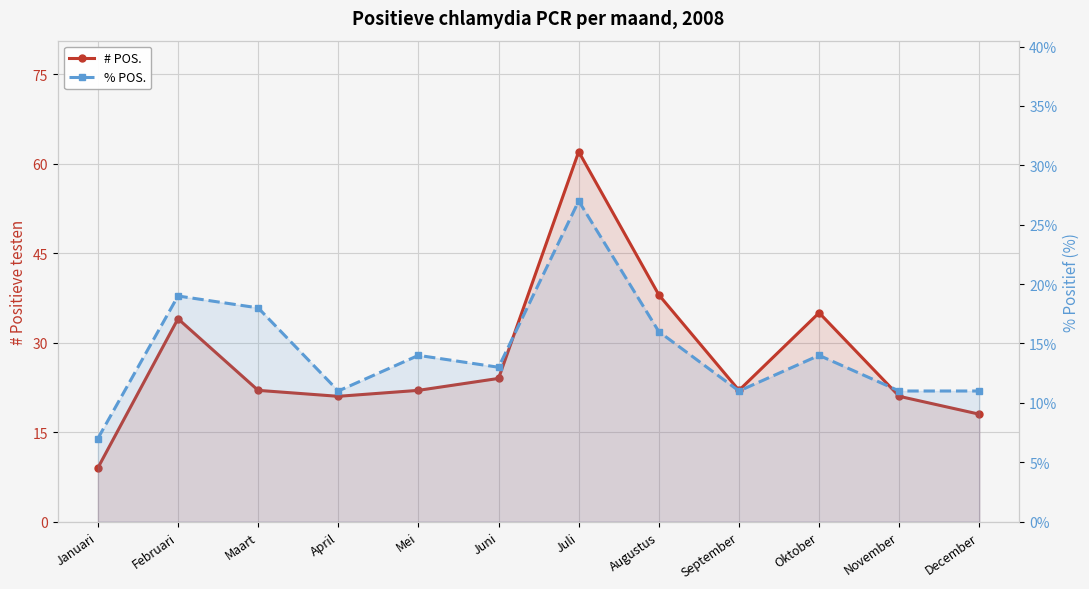

What is the average value of the # POS. series?

27.3